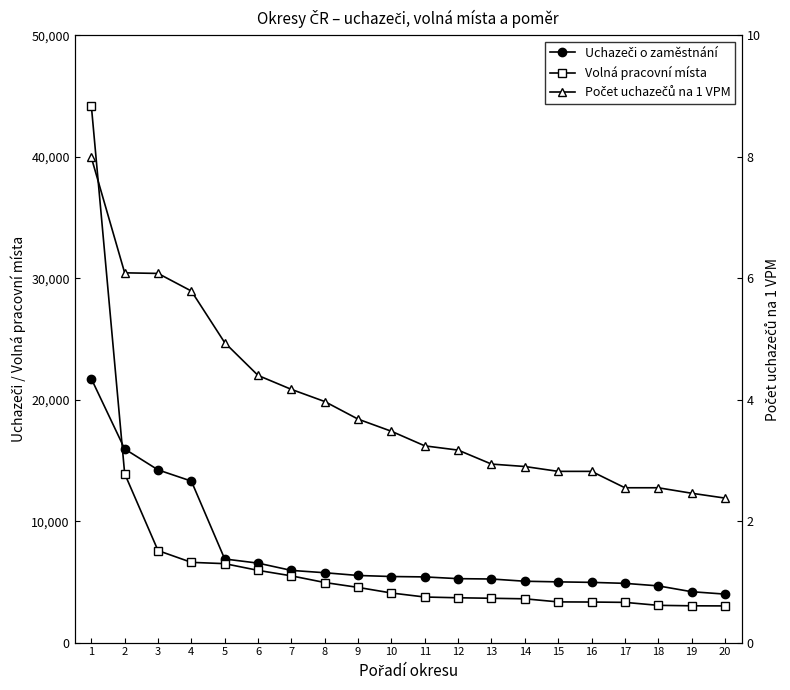

Which series ends up on top after the final intersection of Volná pracovní místa and Uchazeči o zaměstnání?

Uchazeči o zaměstnání